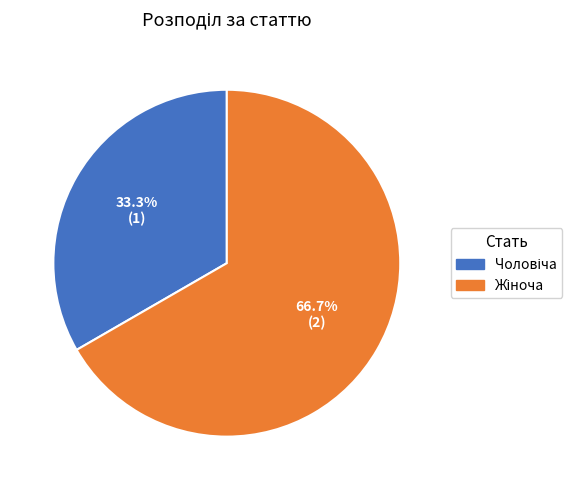

To the nearest percent, what is the difference between the largest and smallest slice percentages?

33%